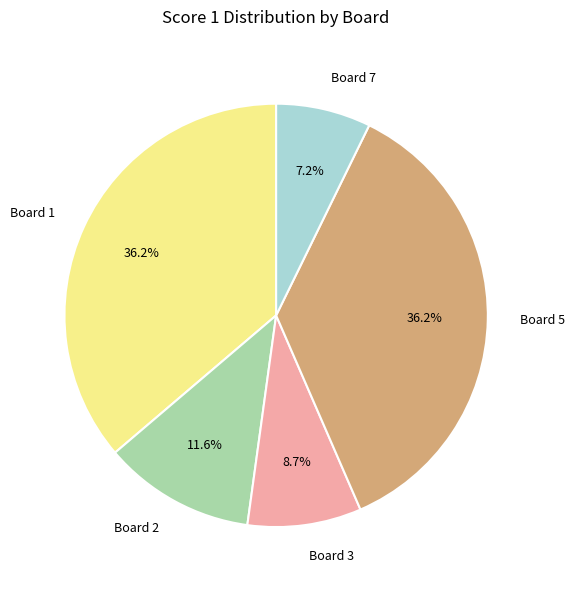

Count the number of slices in the pie.

5